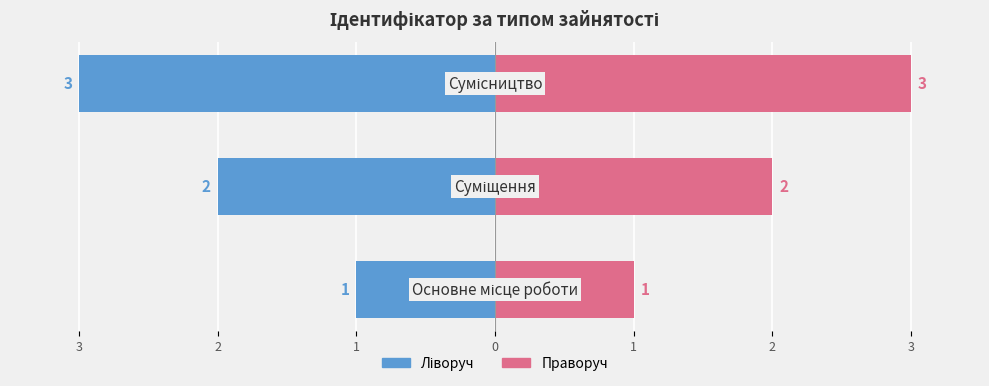

Which series has the largest range (max minus min)?

Ліворуч